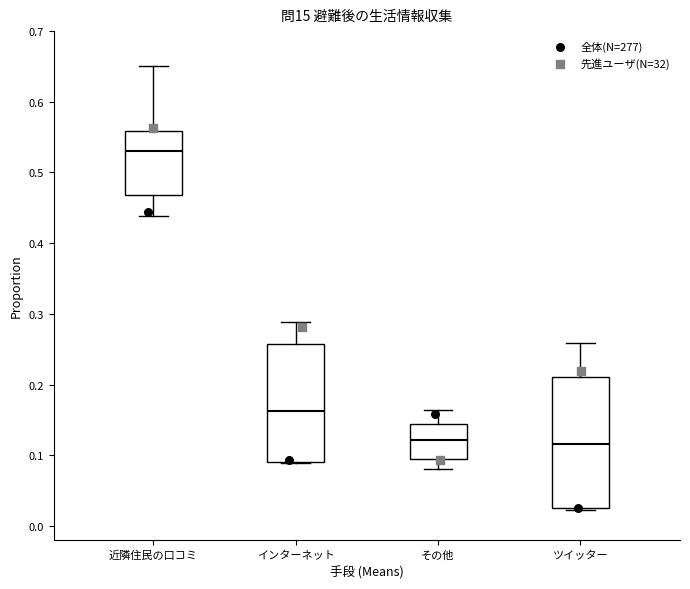

Which box is the tallest, from its lower edge to its upper edge?

ツイッター